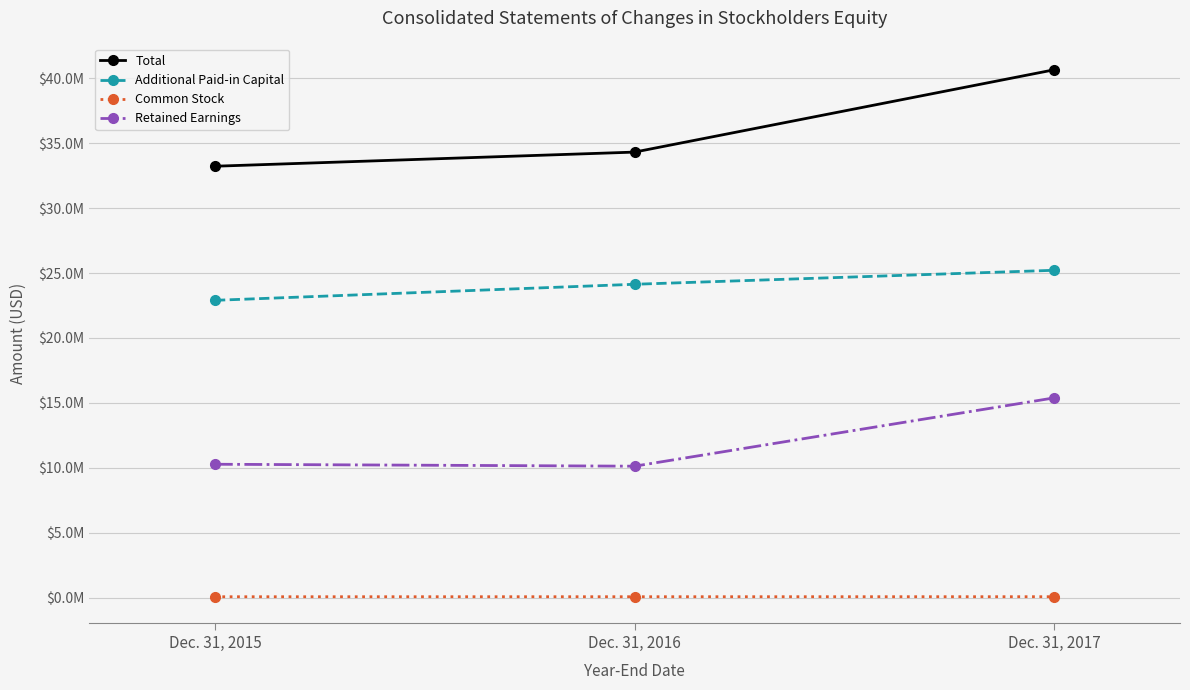

Between Dec. 31, 2015 and Dec. 31, 2017, which series saw the biggest shift?

Total